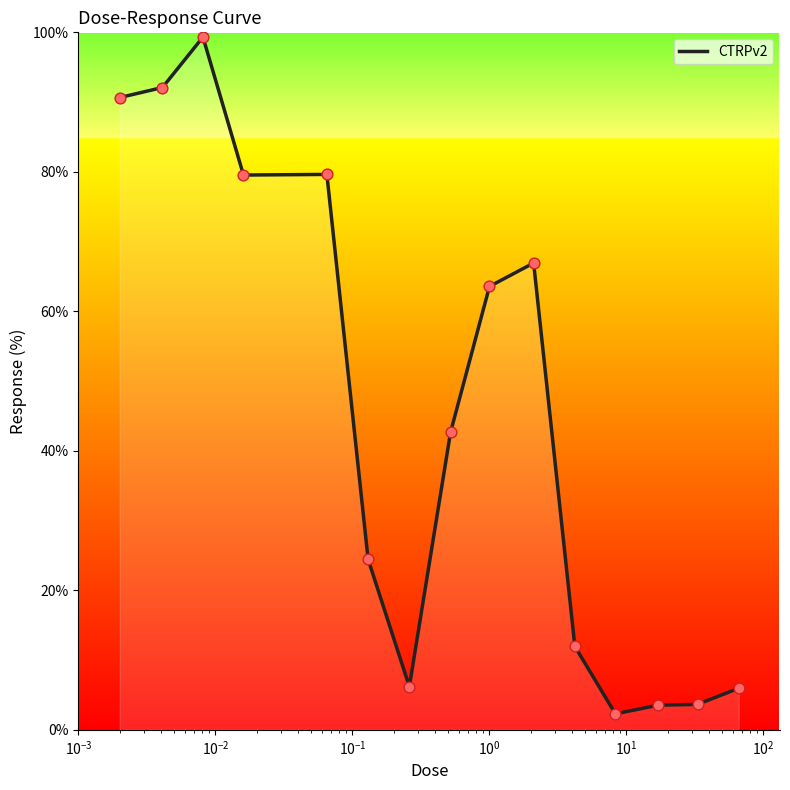

What is the difference between the maximum and minimum values?

97.0